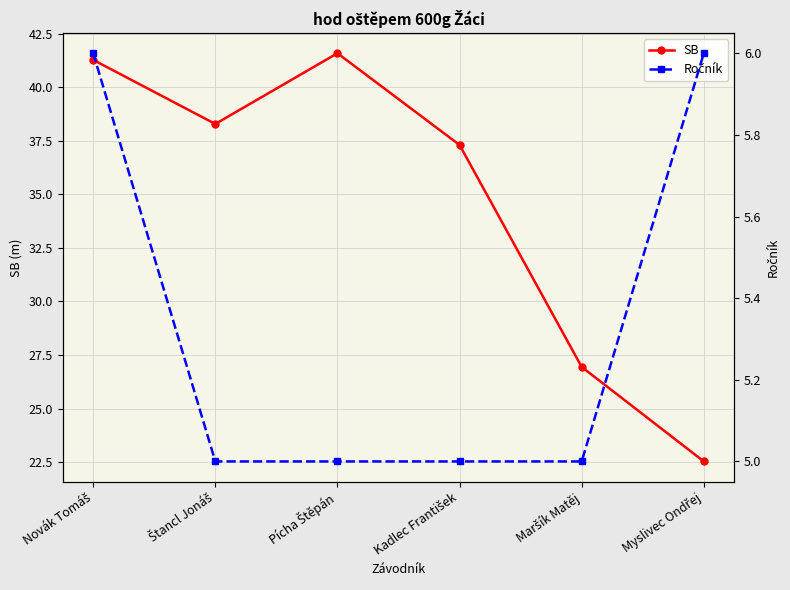

Where does the SB series first go above 38?

Novák Tomáš